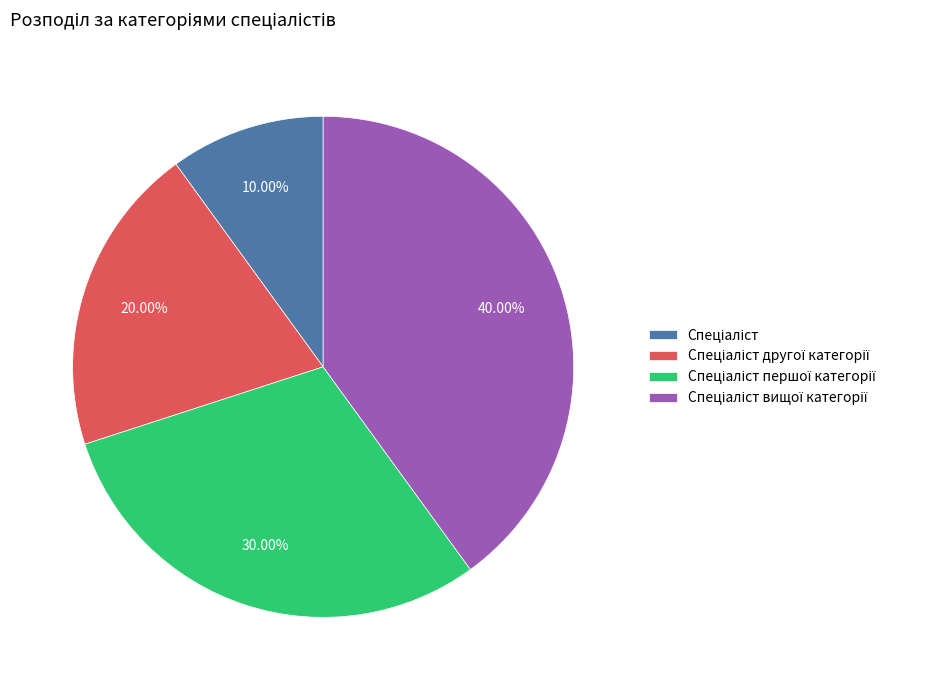

Does any single category account for the majority?

No